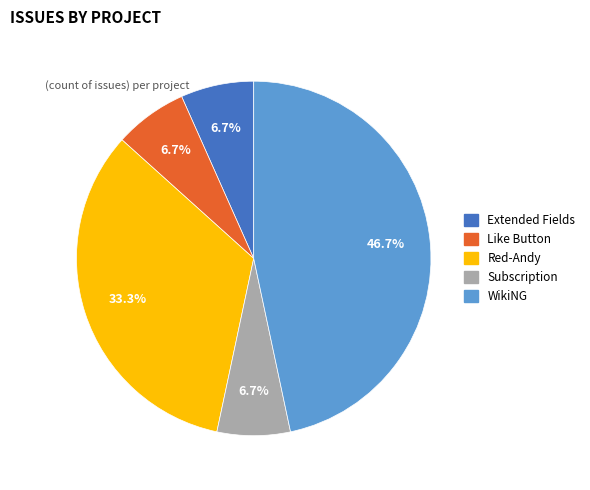

To the nearest percent, what is the difference between the largest and smallest slice percentages?

40%